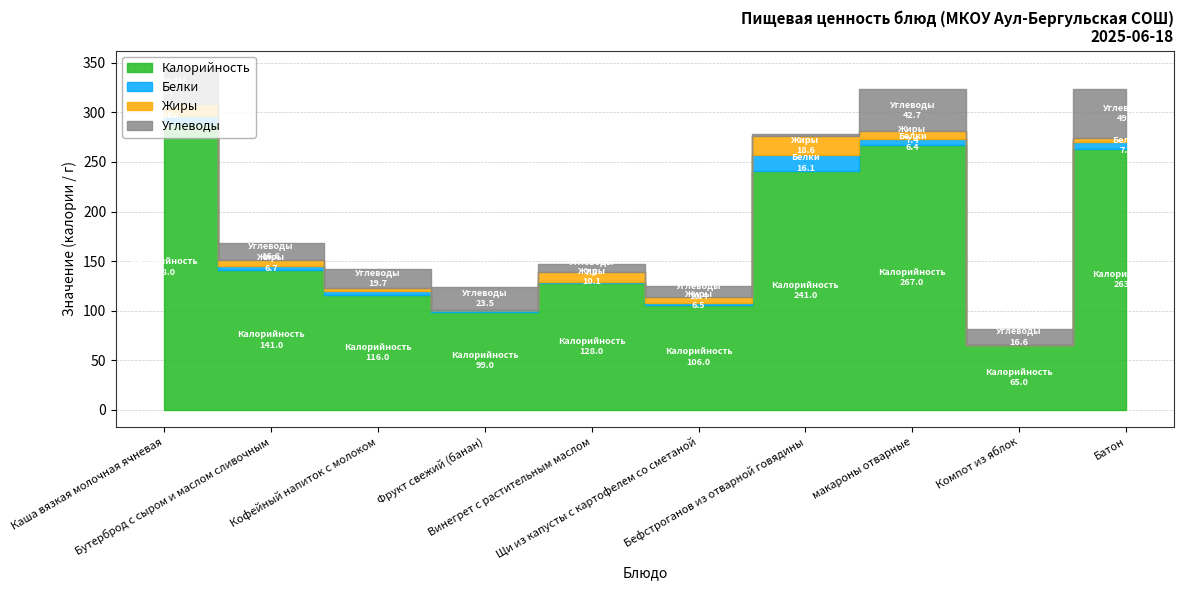

True or false: Углеводы and Калорийность intersect in this chart.

False